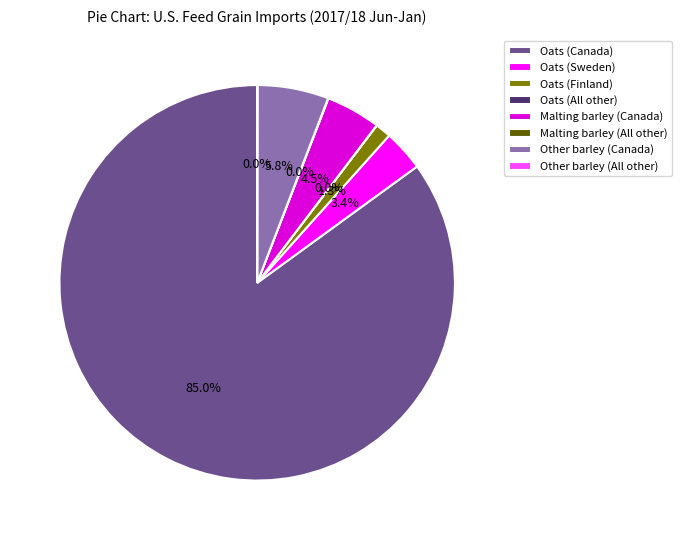

What is the ratio of the value at Oats (Finland) to the value at Other barley (Canada)?

0.2